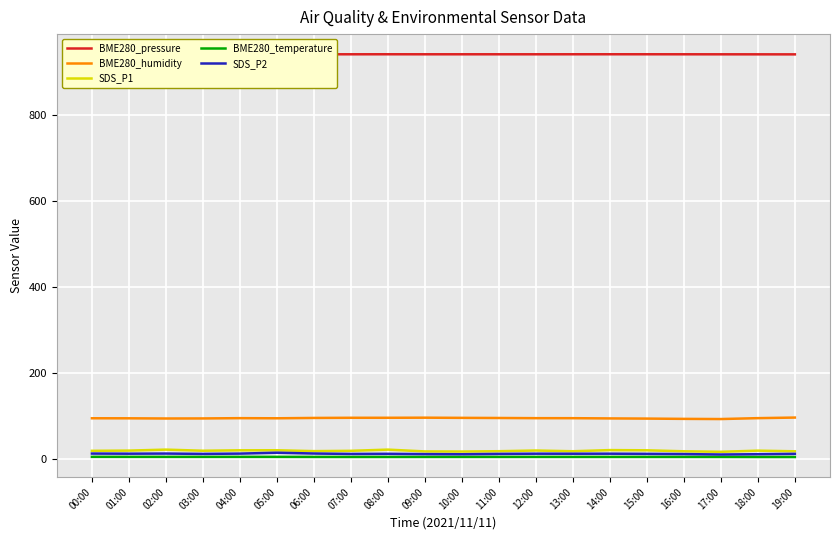

Which series has the widest spread of values?

SDS_P1